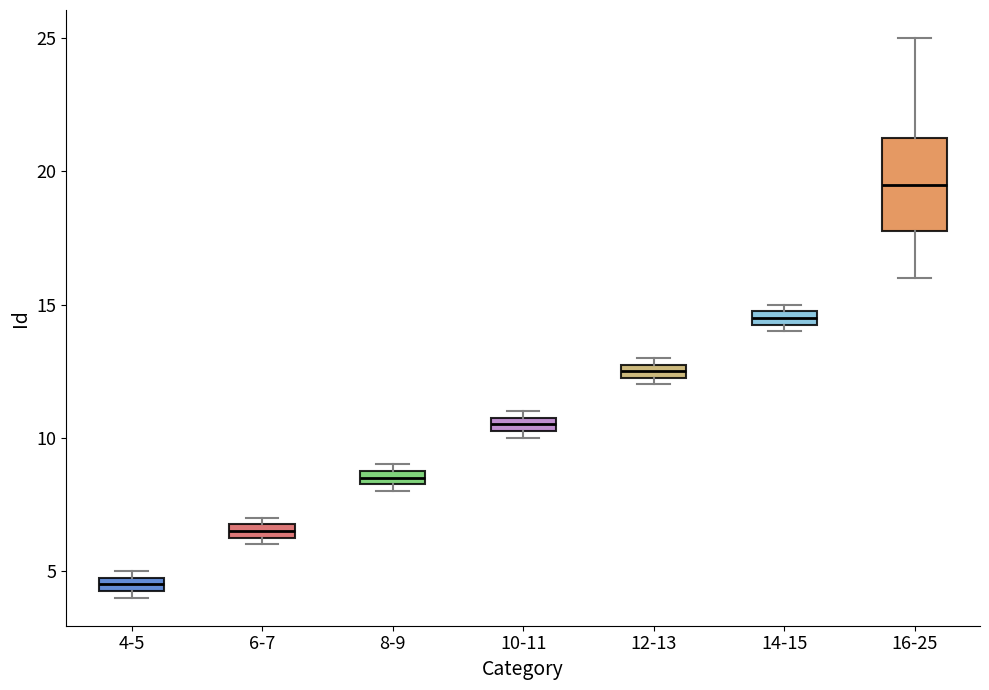

Which box is the tallest, from its lower edge to its upper edge?

16-25